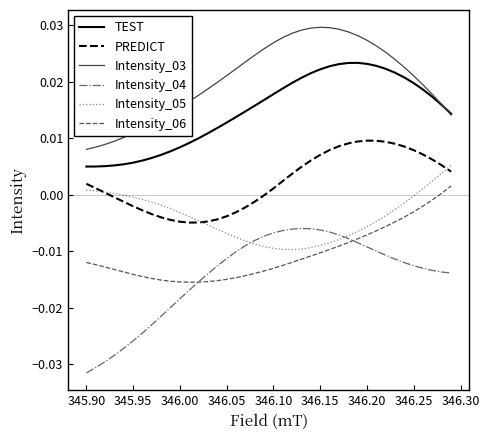

Rank the series by their maximum value, from lowest to highest.

Intensity_04, Intensity_06, Intensity_05, PREDICT, TEST, Intensity_03